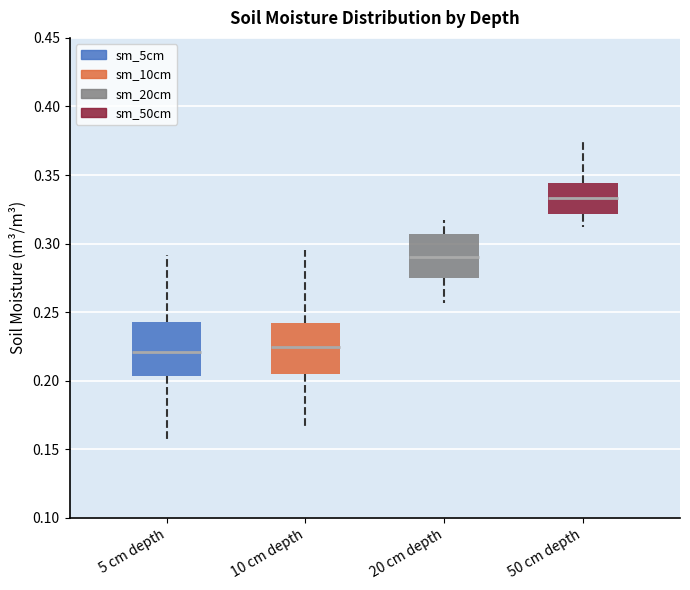

Where is the upper edge of the box for 50 cm depth on the y-axis? The values are not printed on the chart, so give them approximately, as read against the axis.

0.345